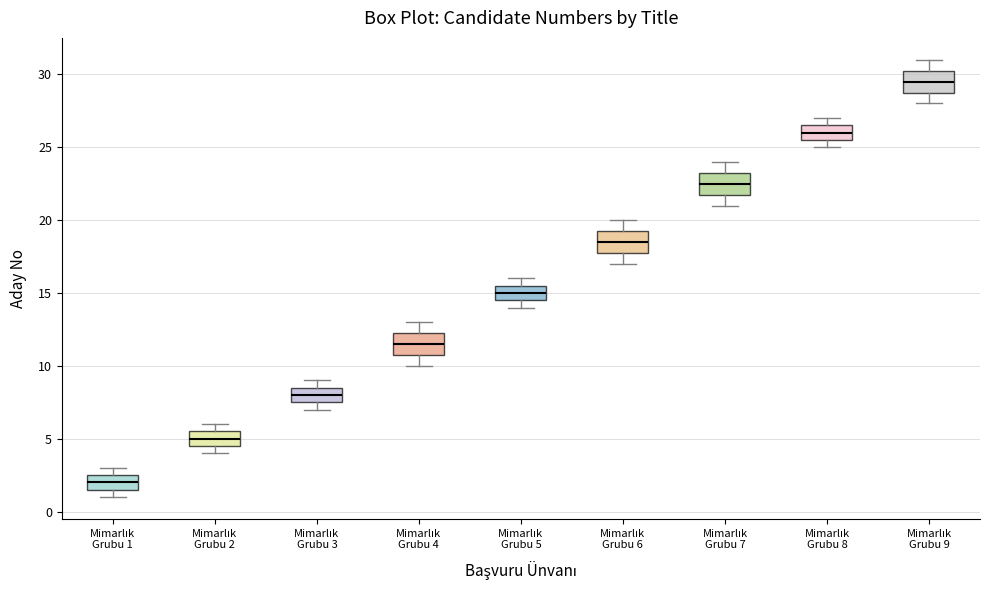

Reading left to right, transcribe this box plot: for each box, give where its median line is, the range the box spans, and where its two whiskers end, as read against the y-axis. The values are not printed on the chart, so give them approximately, as read against the axis.

Mimarlık Grubu 1: median 2.0, box 1.5 to 2.5, whiskers 1.0 to 3.0
Mimarlık Grubu 2: median 5.0, box 4.5 to 5.5, whiskers 4.0 to 6.0
Mimarlık Grubu 3: median 8.0, box 7.5 to 8.5, whiskers 7.0 to 9.0
Mimarlık Grubu 4: median 11.5, box 11.0 to 12.5, whiskers 10.0 to 13.0
Mimarlık Grubu 5: median 15.0, box 14.5 to 15.5, whiskers 14.0 to 16.0
Mimarlık Grubu 6: median 18.5, box 18.0 to 19.5, whiskers 17.0 to 20.0
Mimarlık Grubu 7: median 22.5, box 22.0 to 23.5, whiskers 21.0 to 24.0
Mimarlık Grubu 8: median 26.0, box 25.5 to 26.5, whiskers 25.0 to 27.0
Mimarlık Grubu 9: median 29.5, box 29.0 to 30.5, whiskers 28.0 to 31.0